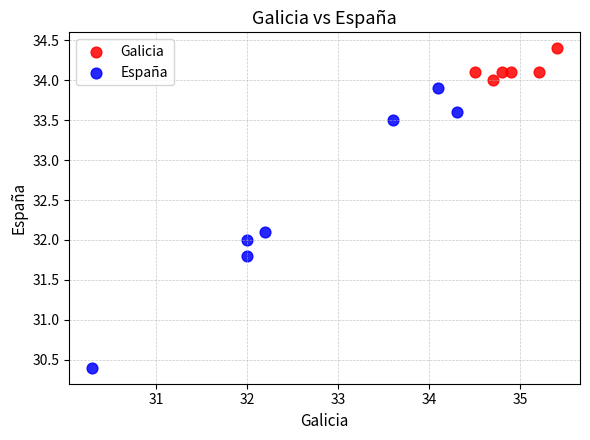

Which series reaches the minimum Y coordinate?

España